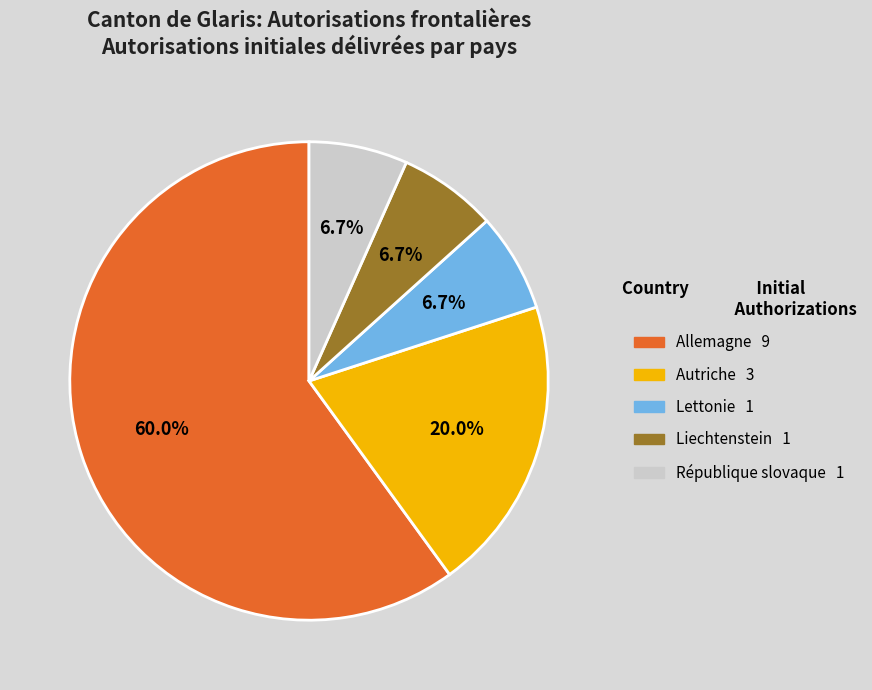

Is there a majority slice in this chart?

Yes